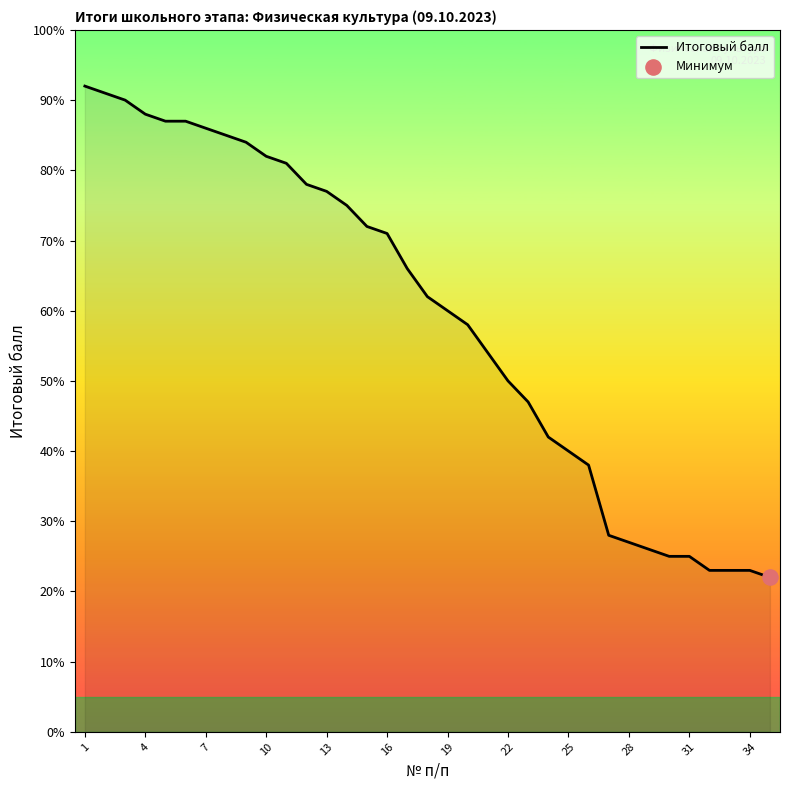

What is the difference between the maximum and minimum values?

70